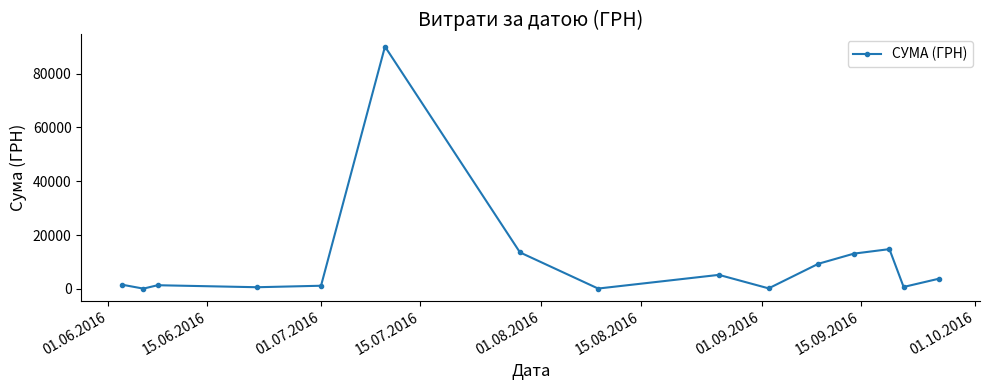

What is the sum of all values?

155716.4